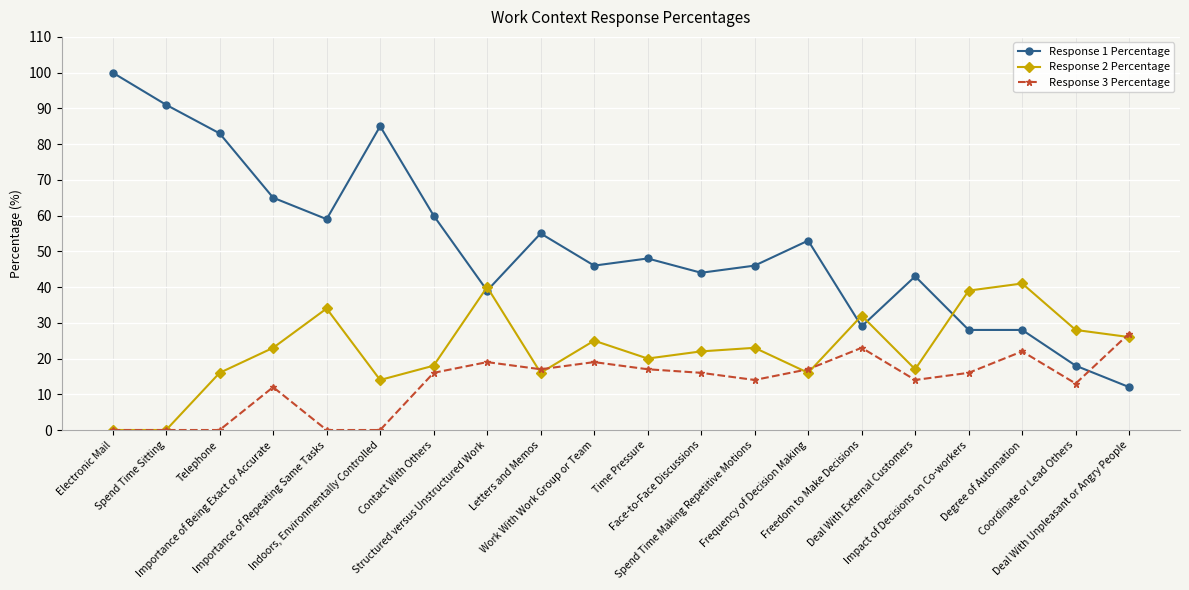

List the series in order of their overall mean, lowest first.

Response 3 Percentage, Response 2 Percentage, Response 1 Percentage